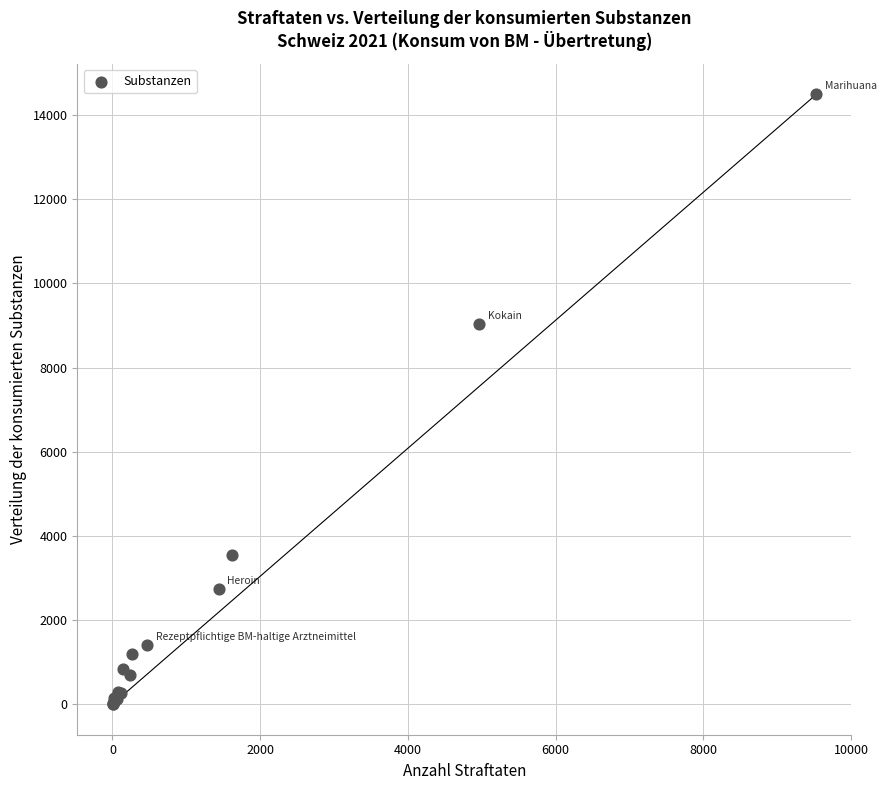

What Y value in the scatter plot is closest to 7248?

9031